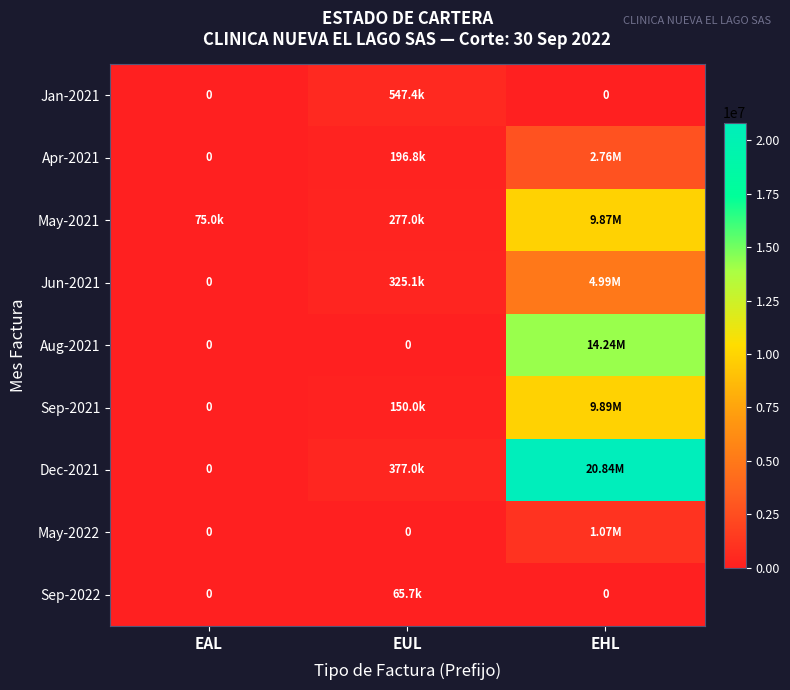

The value of May-2021 at EHL is 9874000. True or false?

True